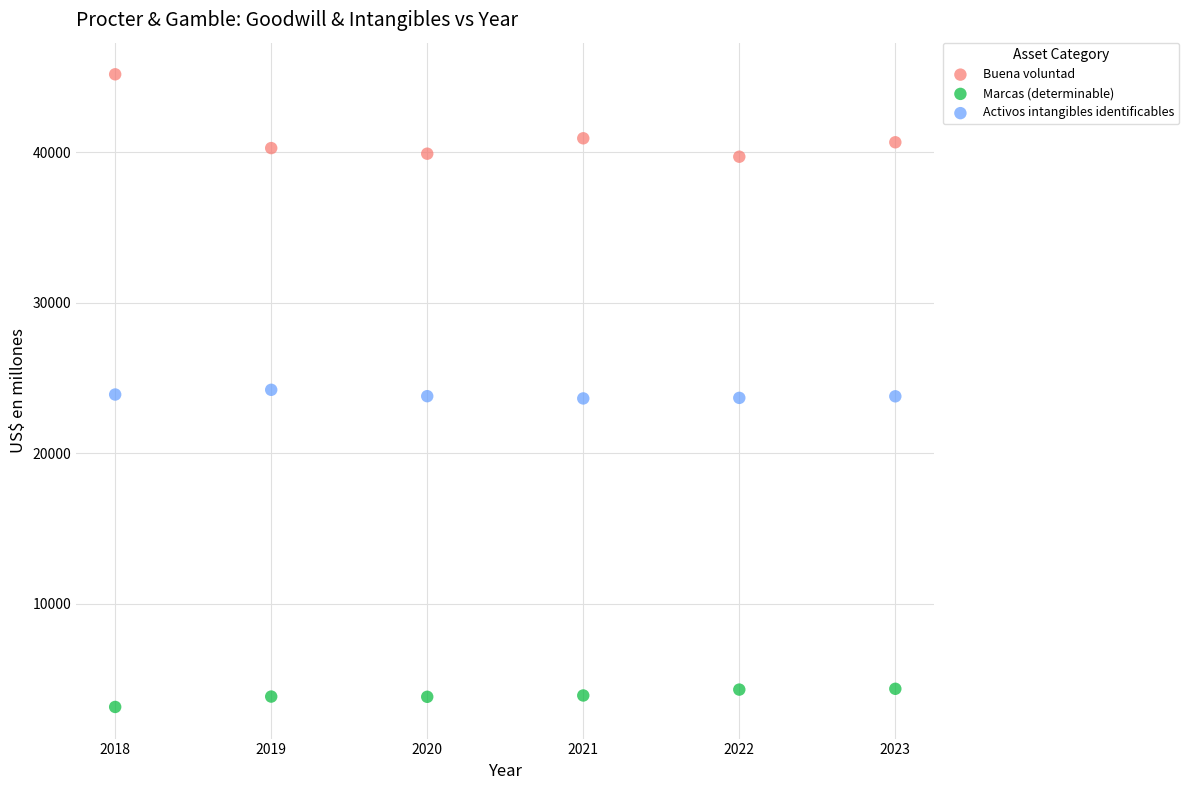

What are all the series names shown in the legend?

Buena voluntad, Marcas (determinable), Activos intangibles identificables